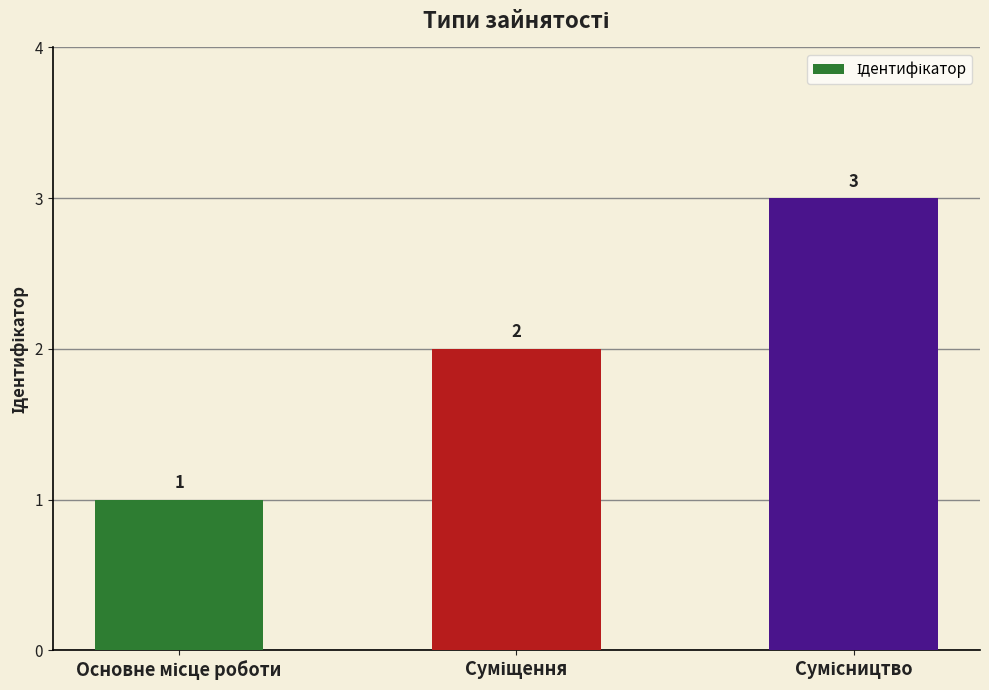

What is the sum of all values?

6